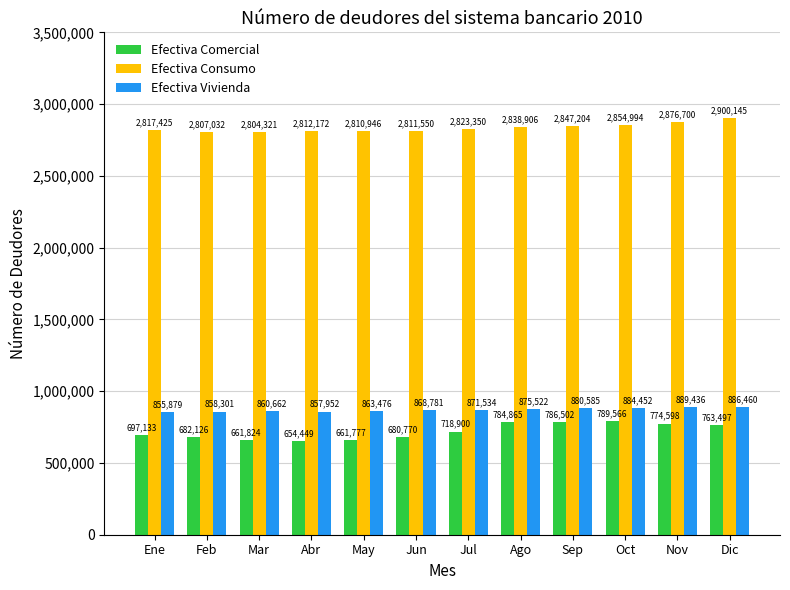

What is the greatest value displayed?

2900145